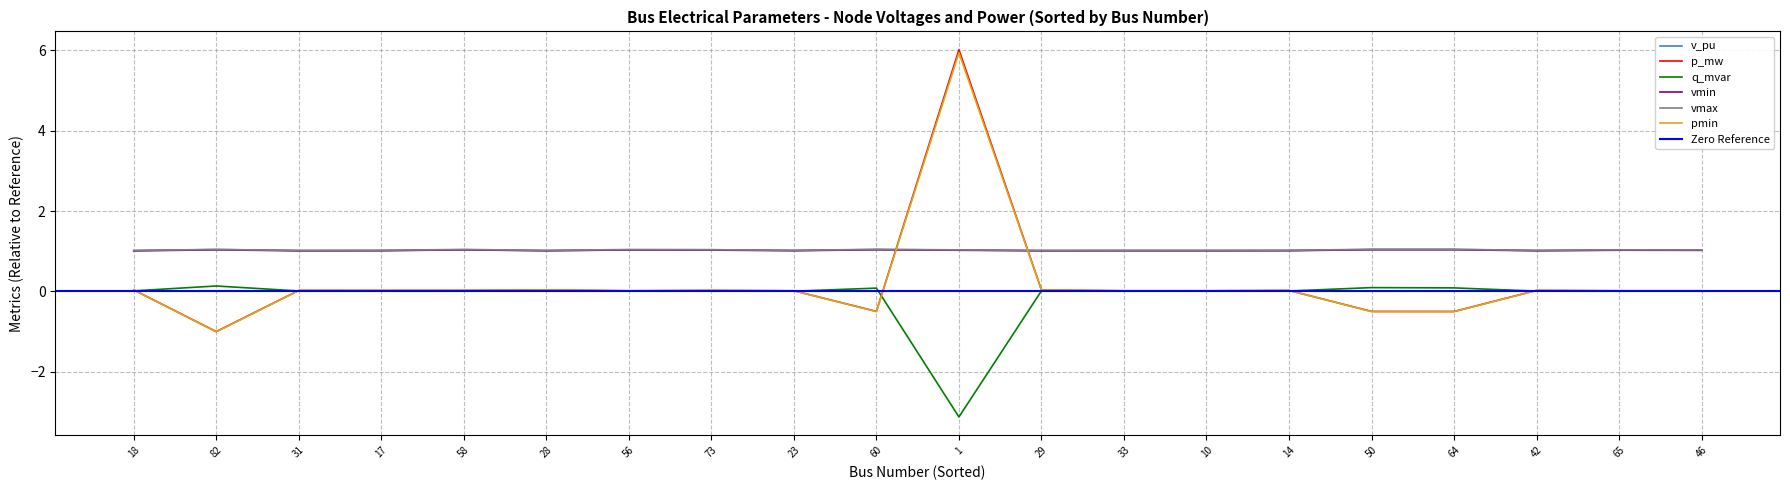

True or false: vmax and q_mvar cross at least once.

False